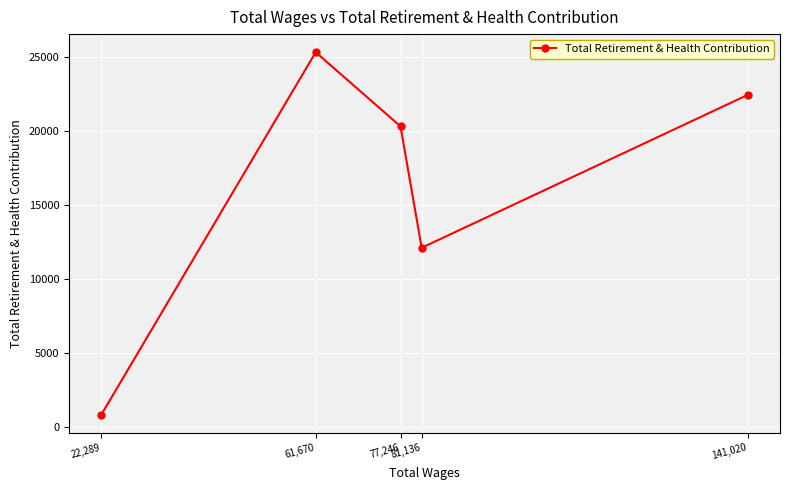

Reading right to left, list all the values displayed in this chart.

141,020=22442	81,136=12113	77,246=20318	61,670=25326	22,289=836